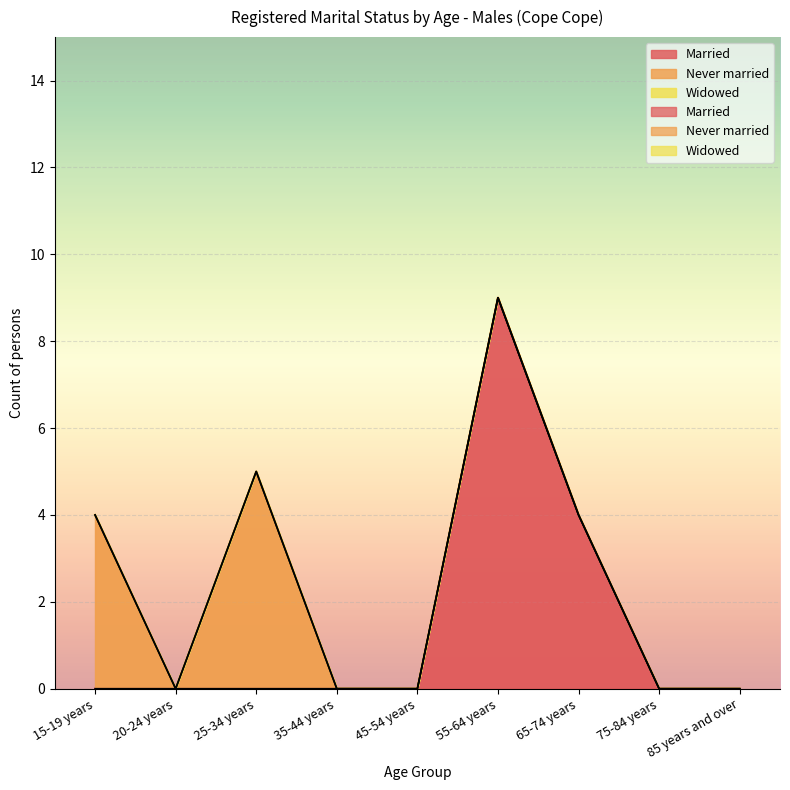

True or false: Widowed and Married intersect in this chart.

False